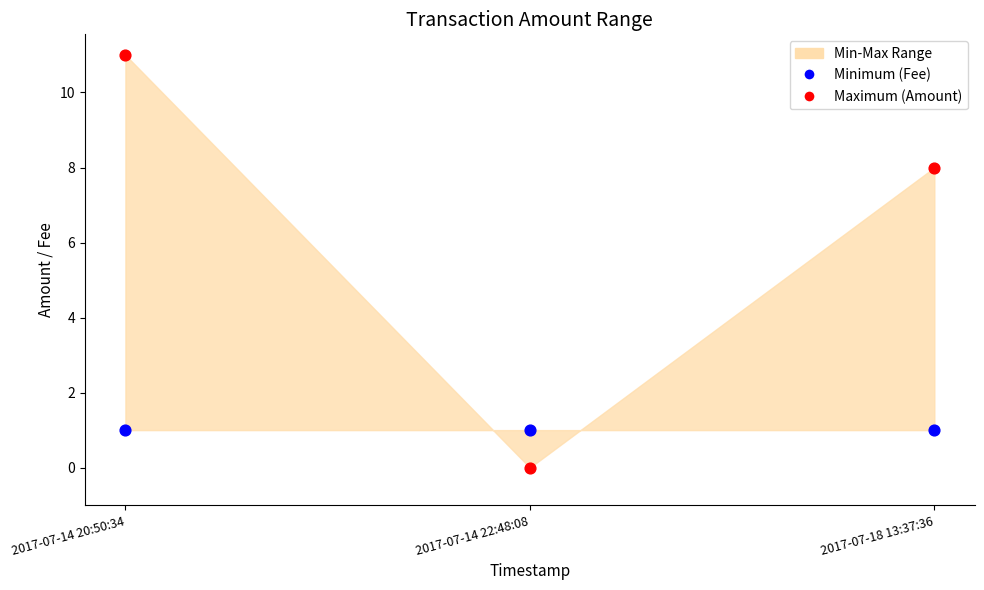

Which series reaches the minimum Y coordinate?

Maximum (Amount)